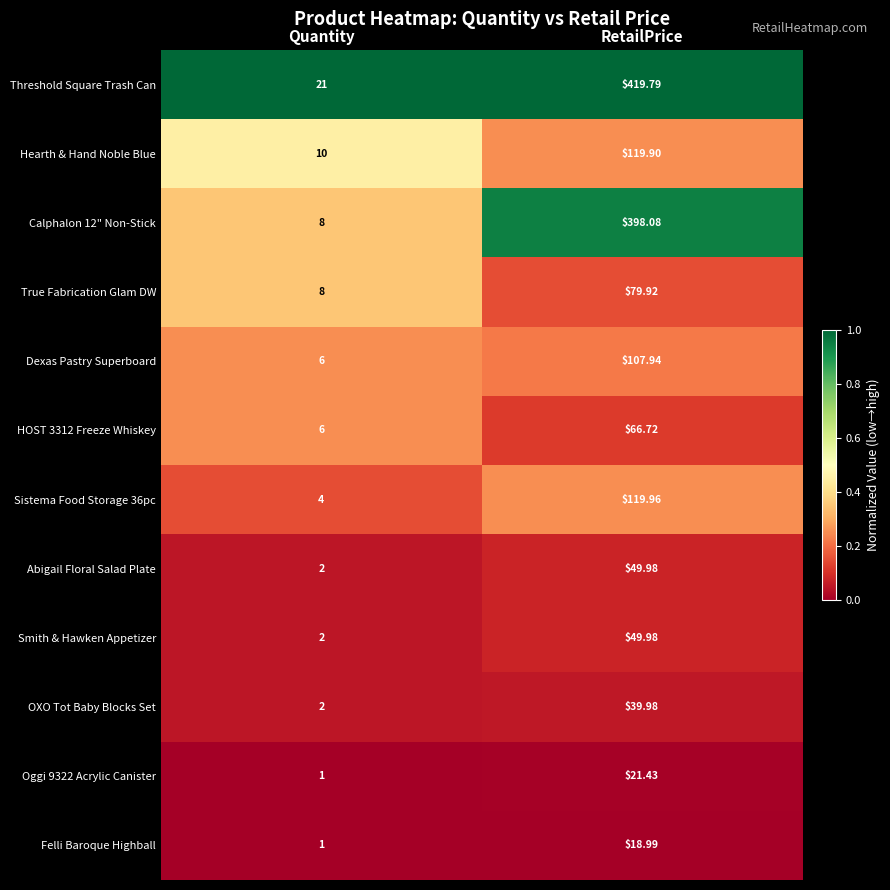

Rank the categories by Hearth & Hand Noble Blue value from highest to lowest.

RetailPrice, Quantity